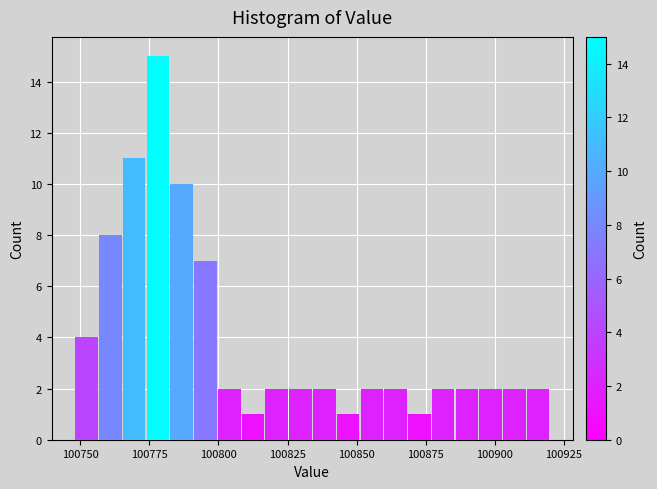

Read against the x-axis, roughly where is the centre of the tallest bar?

100780